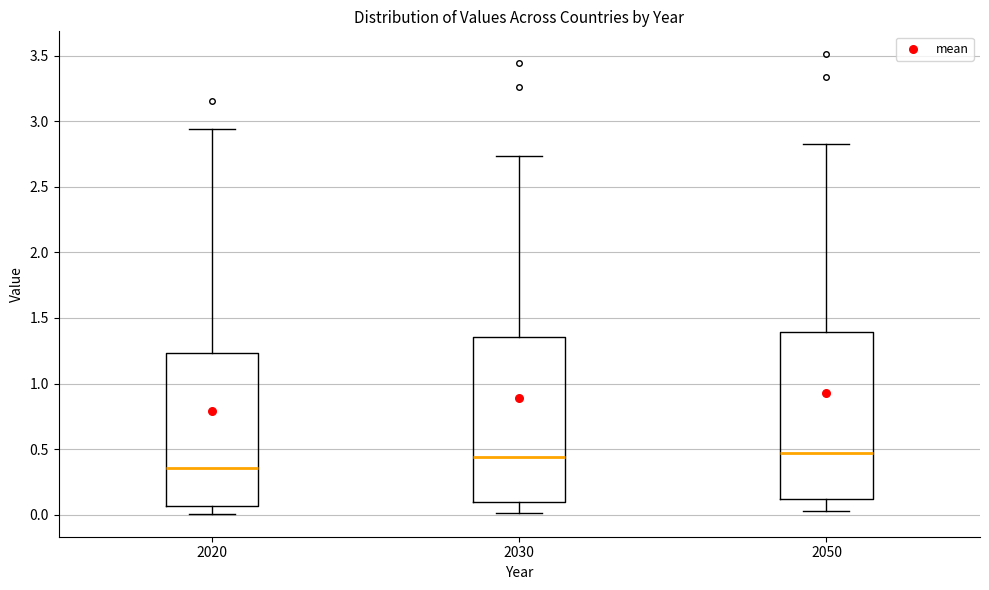

Reading left to right, read every box against the y-axis: the position of its median line, the range the box covers, and the ends of its whiskers. The values are not printed on the chart, so give them approximately, as read against the axis.

2020: median 0.35, box 0.05 to 1.25, whiskers 0.00 to 2.95
2030: median 0.45, box 0.10 to 1.35, whiskers 0.00 to 2.75
2050: median 0.45, box 0.10 to 1.40, whiskers 0.05 to 2.80